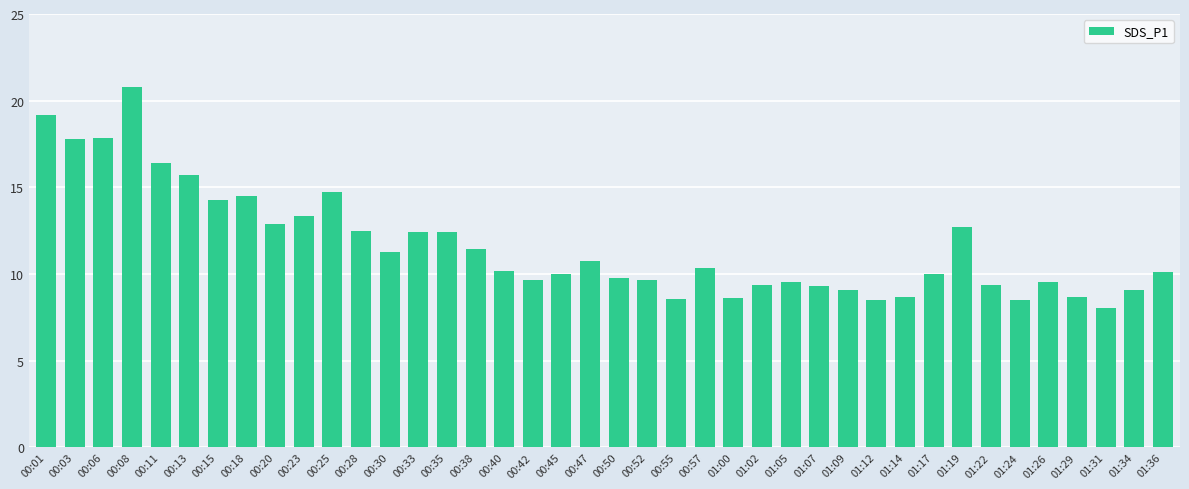

At which category does the chart reach its peak across all series?

00:08